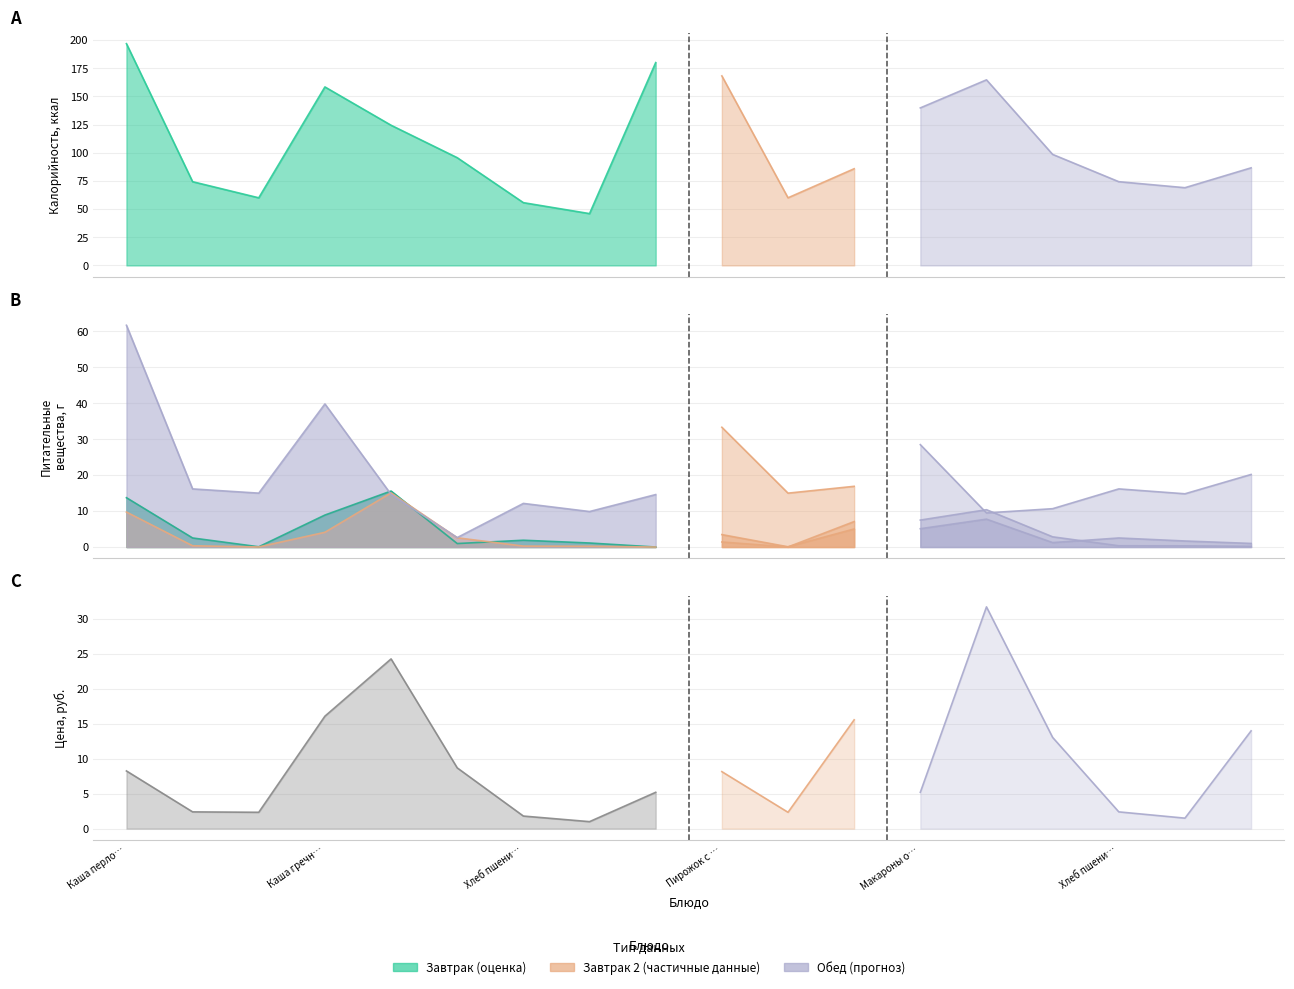

What is the label of the 1st point from the right?

Сок фруктовый